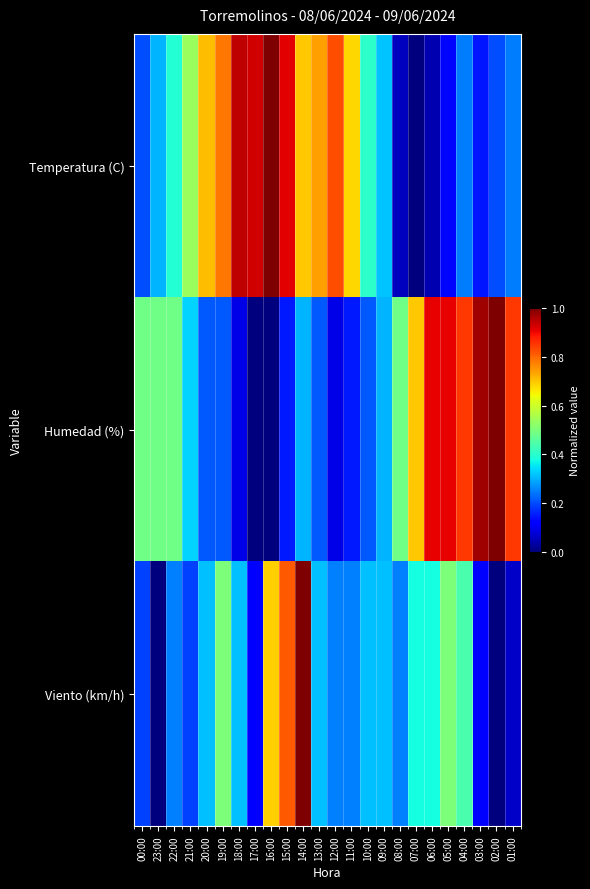

Reading right to left, list all the values displayed in this chart.

Temperatura (C): 01:00=0.2	02:00=0.2	03:00=0.1	04:00=0.2	05:00=0.1	06:00=0.0	07:00=0.0	08:00=0.1	09:00=0.3	10:00=0.4	11:00=0.7	12:00=0.8	13:00=0.7	14:00=0.7	15:00=0.9	16:00=1.0	17:00=0.9	18:00=0.9	19:00=0.8	20:00=0.7	21:00=0.5	22:00=0.4	23:00=0.3	00:00=0.2
Humedad (%): 01:00=0.8	02:00=1.0	03:00=1.0	04:00=0.8	05:00=0.9	06:00=0.9	07:00=0.7	08:00=0.5	09:00=0.3	10:00=0.2	11:00=0.2	12:00=0.1	13:00=0.2	14:00=0.3	15:00=0.2	16:00=0.0	17:00=0.0	18:00=0.1	19:00=0.2	20:00=0.2	21:00=0.3	22:00=0.5	23:00=0.5	00:00=0.5
Viento (km/h): 01:00=0.1	02:00=0.0	03:00=0.1	04:00=0.4	05:00=0.5	06:00=0.4	07:00=0.4	08:00=0.2	09:00=0.3	10:00=0.3	11:00=0.2	12:00=0.2	13:00=0.3	14:00=1.0	15:00=0.8	16:00=0.7	17:00=0.1	18:00=0.3	19:00=0.5	20:00=0.3	21:00=0.2	22:00=0.2	23:00=0.0	00:00=0.2